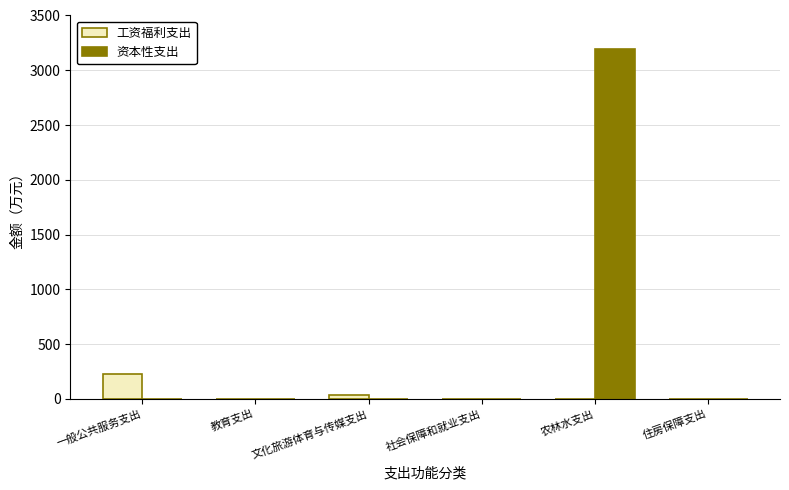

Is it true that 资本性支出 equals 2010.2 at 一般公共服务支出?

False